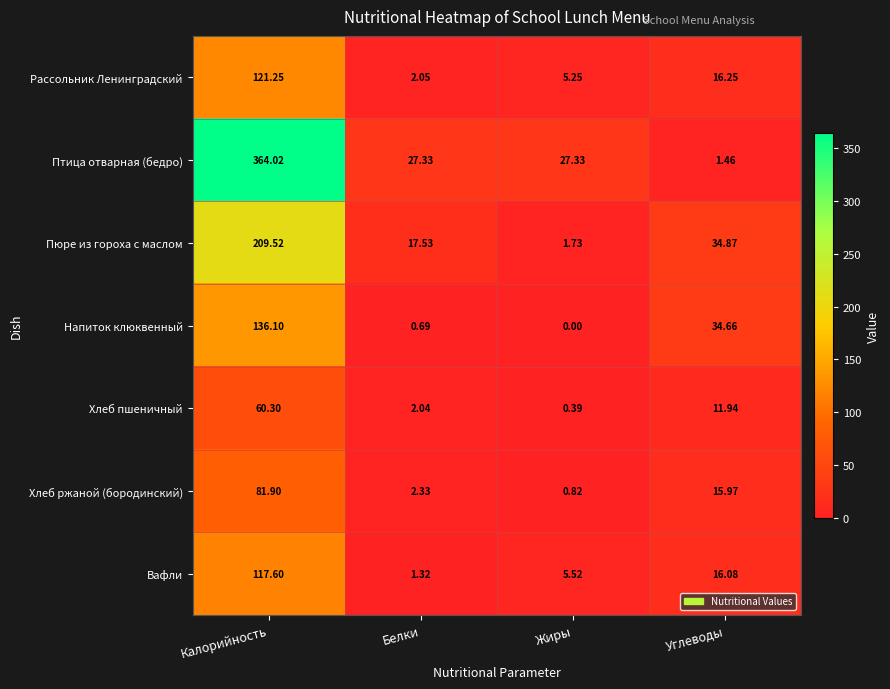

How many data points in Птица отварная (бедро) are less than 27?

1